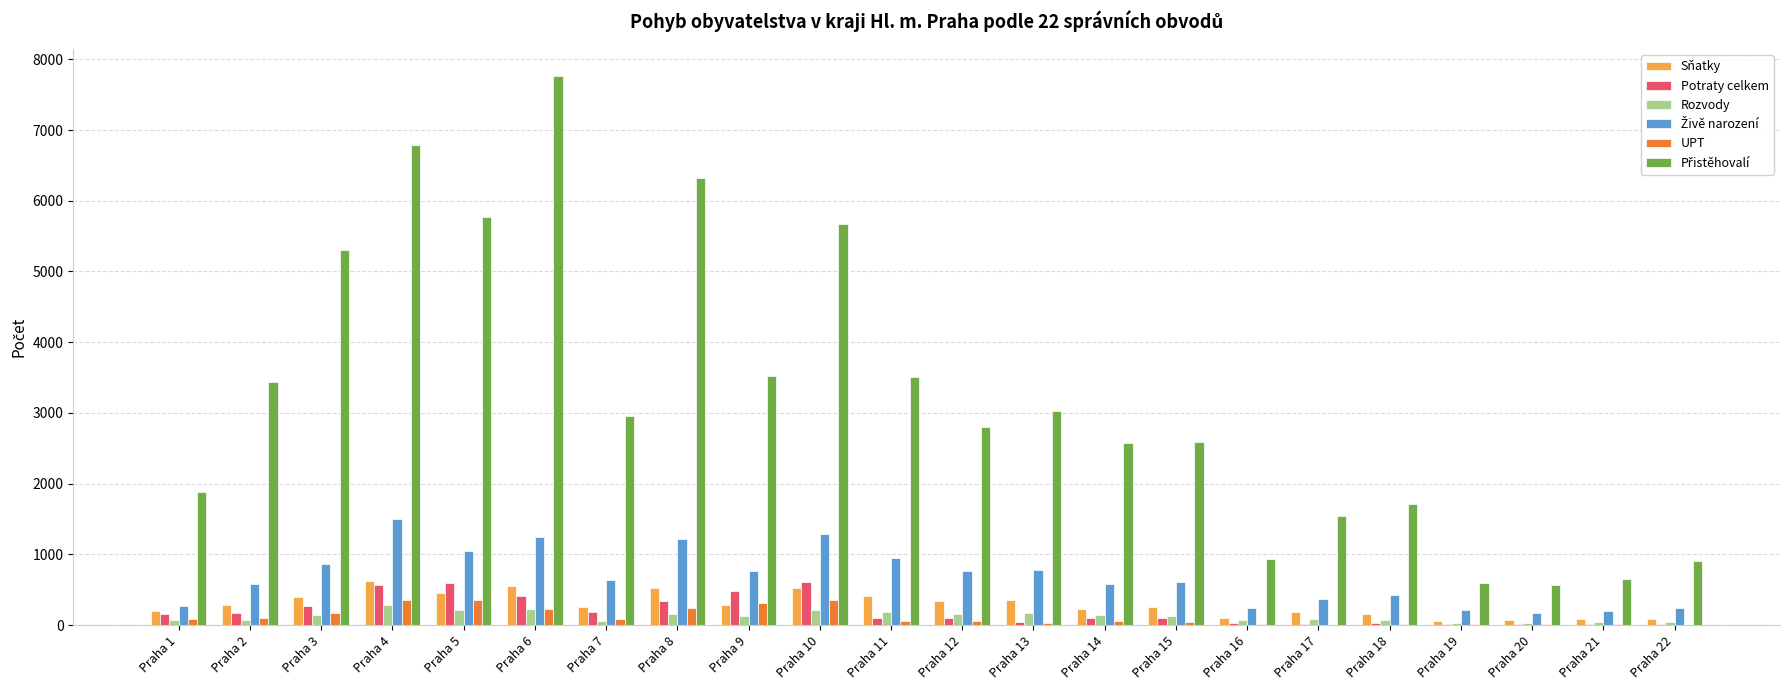

What is the greatest value displayed?

7761